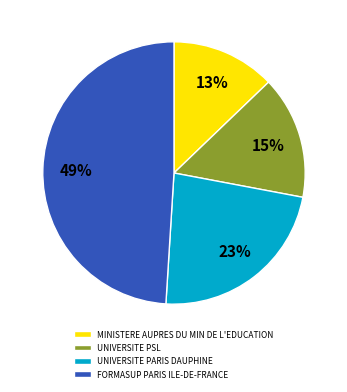

To the nearest percent, what is the difference between the largest and smallest slice percentages?

36%